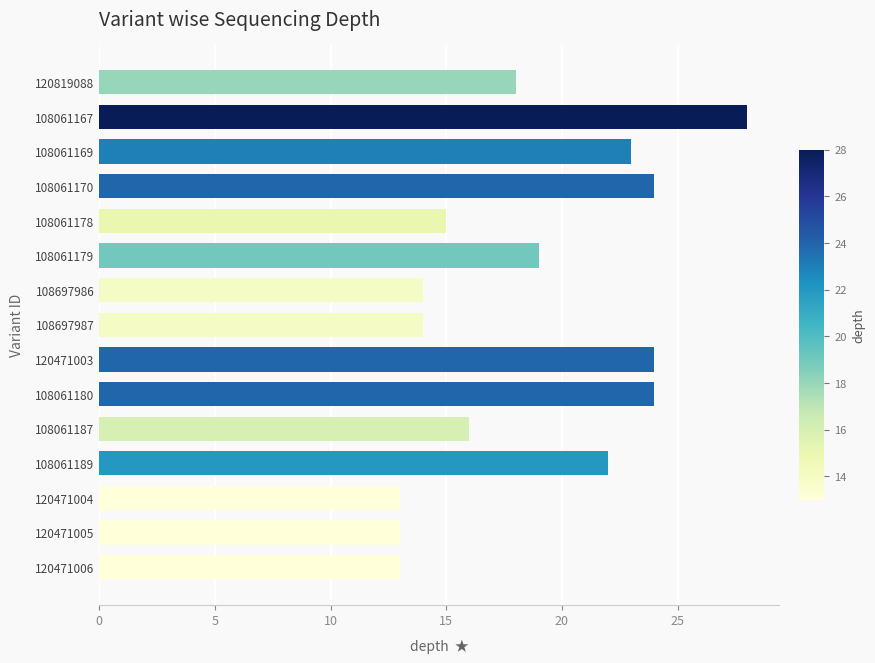

What is the label of the 2nd bar from the top?

108061167